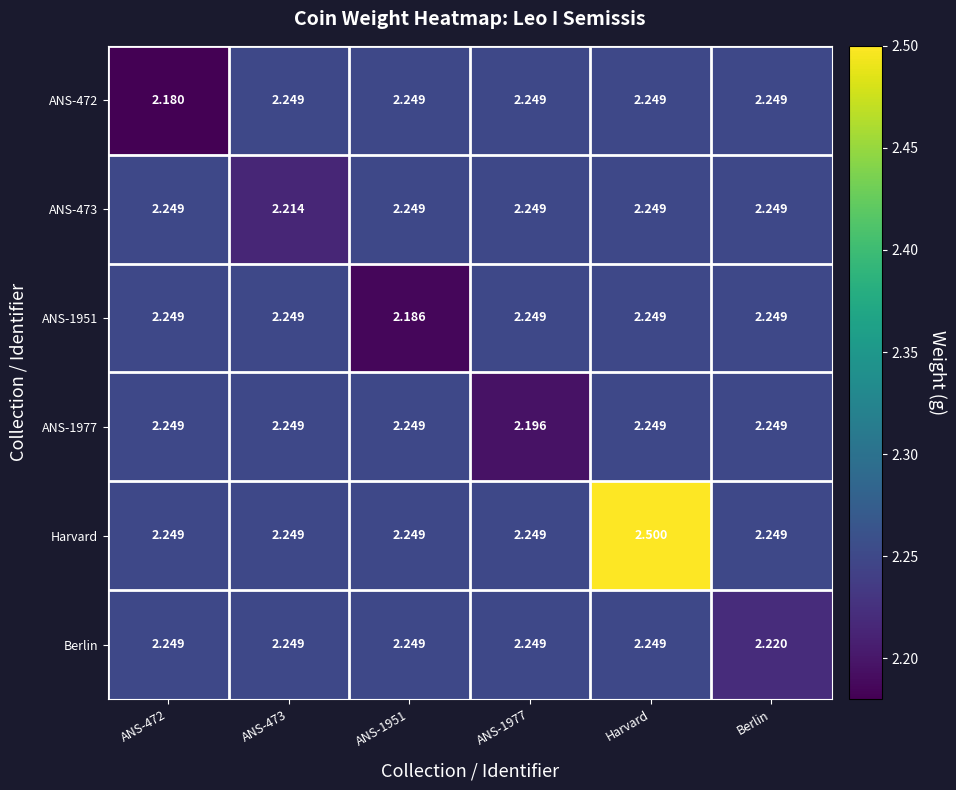

At which category does the chart reach its peak across all series?

Harvard